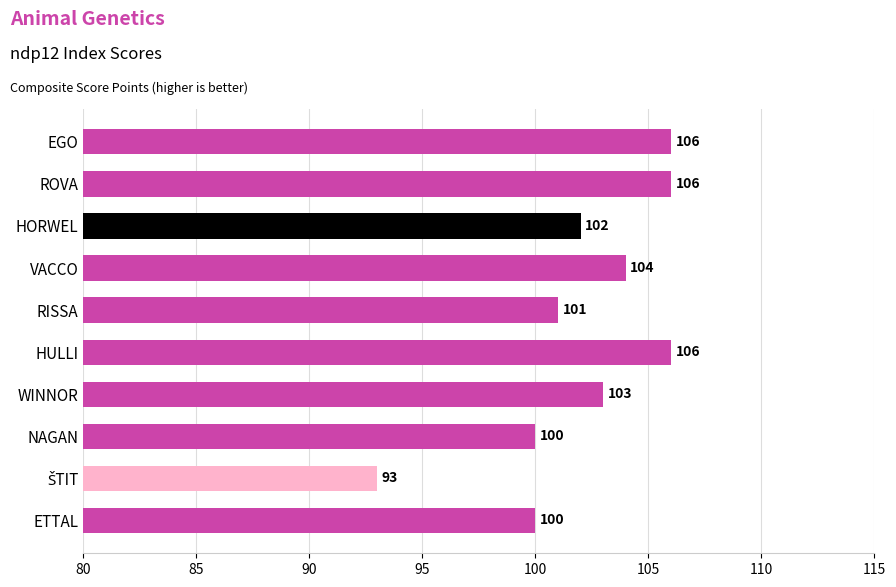

What is the maximum value shown in the chart?

106